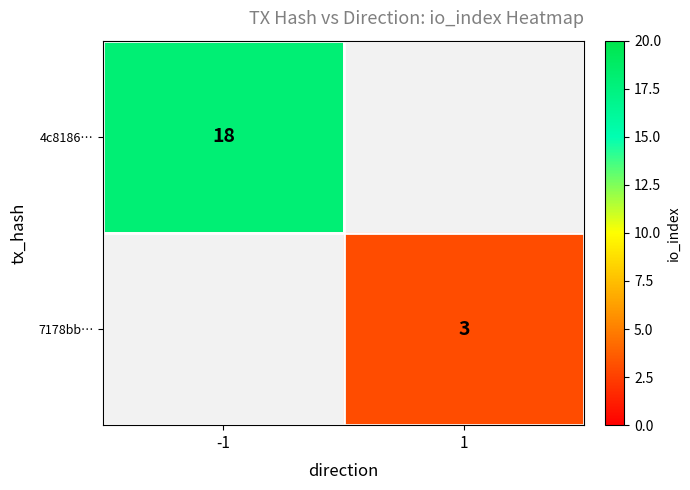

Is it true that 7178bb… equals 1.4 at 1?

False